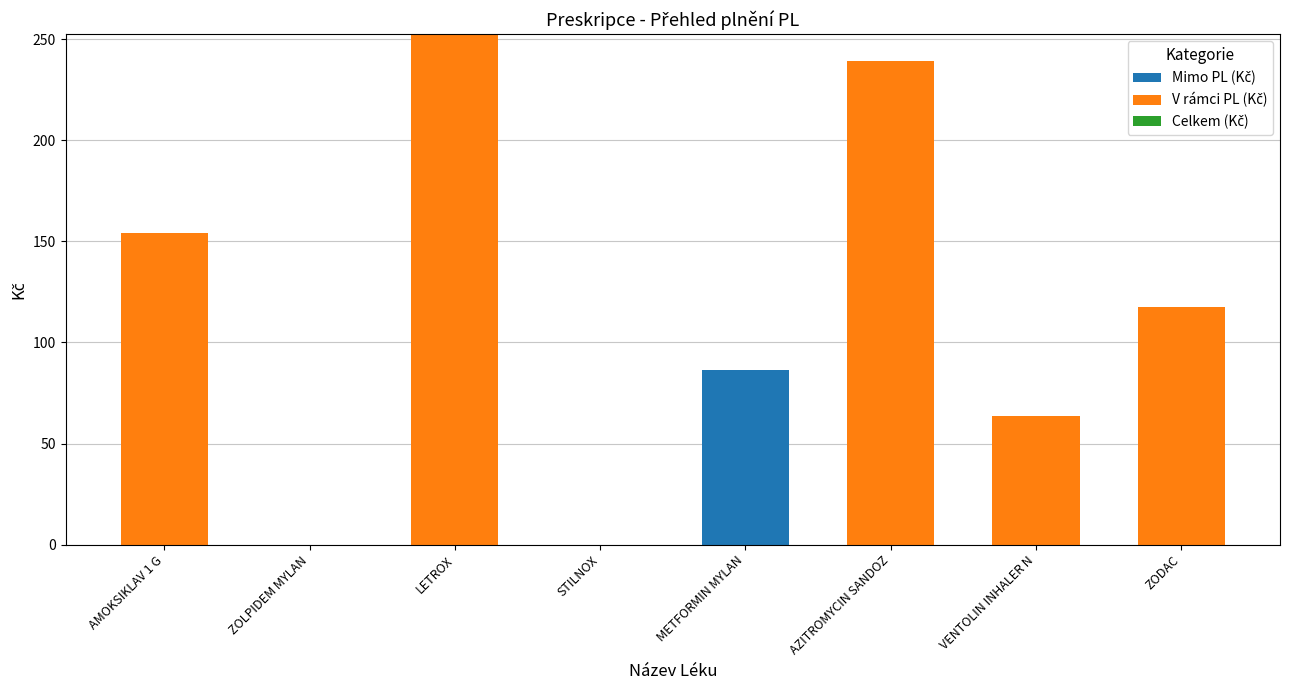

How many series are shown in this chart?

2